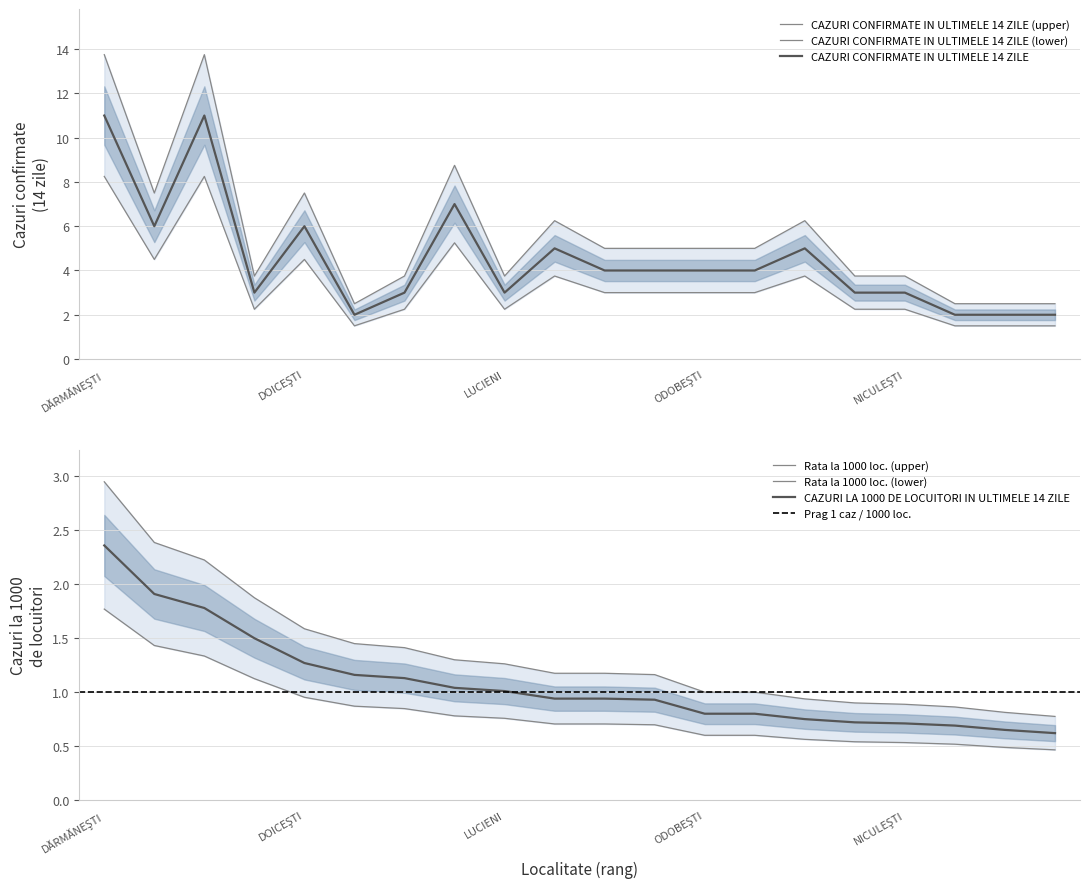

Which series changed the most between LUNGULEŢU and VULCANA-PANDELE?

CAZURI CONFIRMATE IN ULTIMELE 14 ZILE